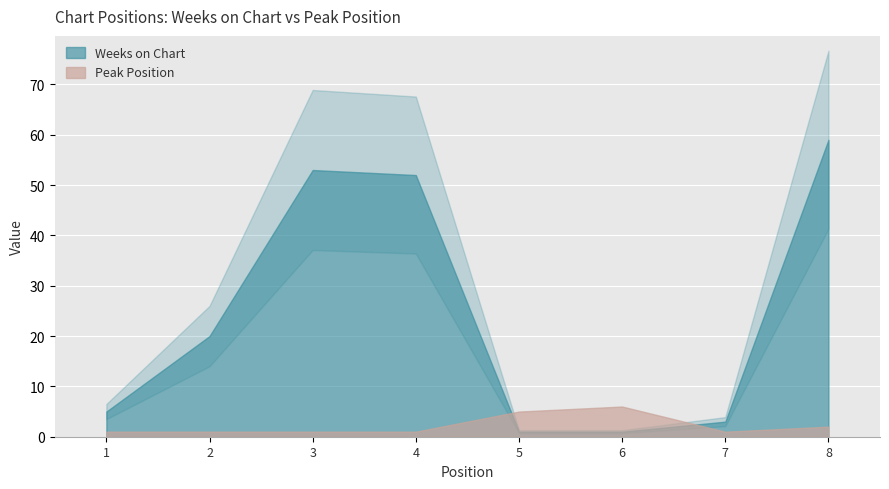

Reading right to left, extract all data points from this chart.

Weeks on Chart: 8=59	7=3	6=1	5=1	4=52	3=53	2=20	1=5
Peak Position: 8=2	7=1	6=6	5=5	4=1	3=1	2=1	1=1